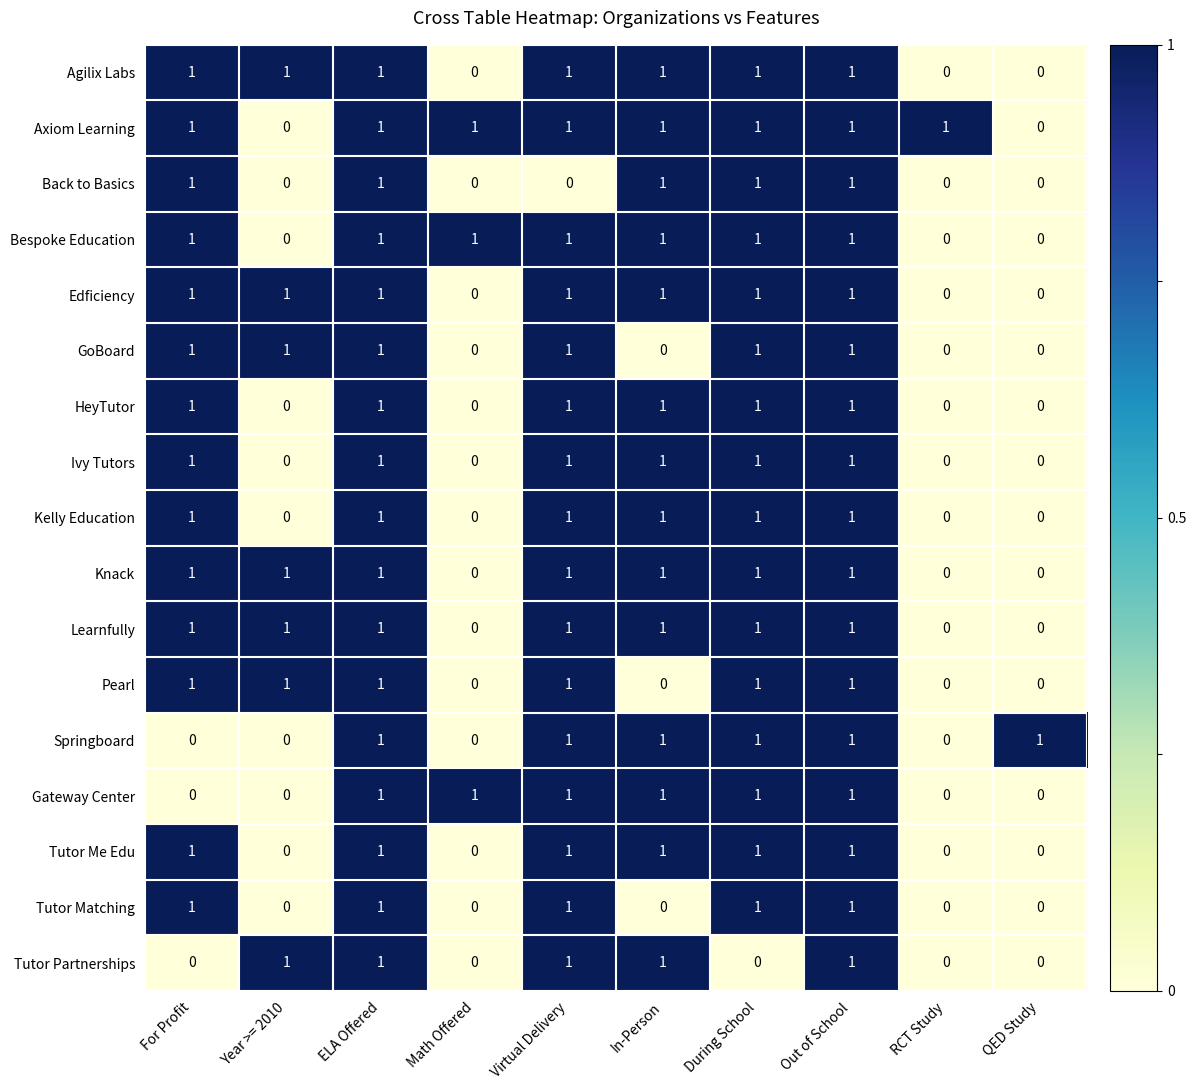

Which series has the largest total across all categories?

Axiom Learning